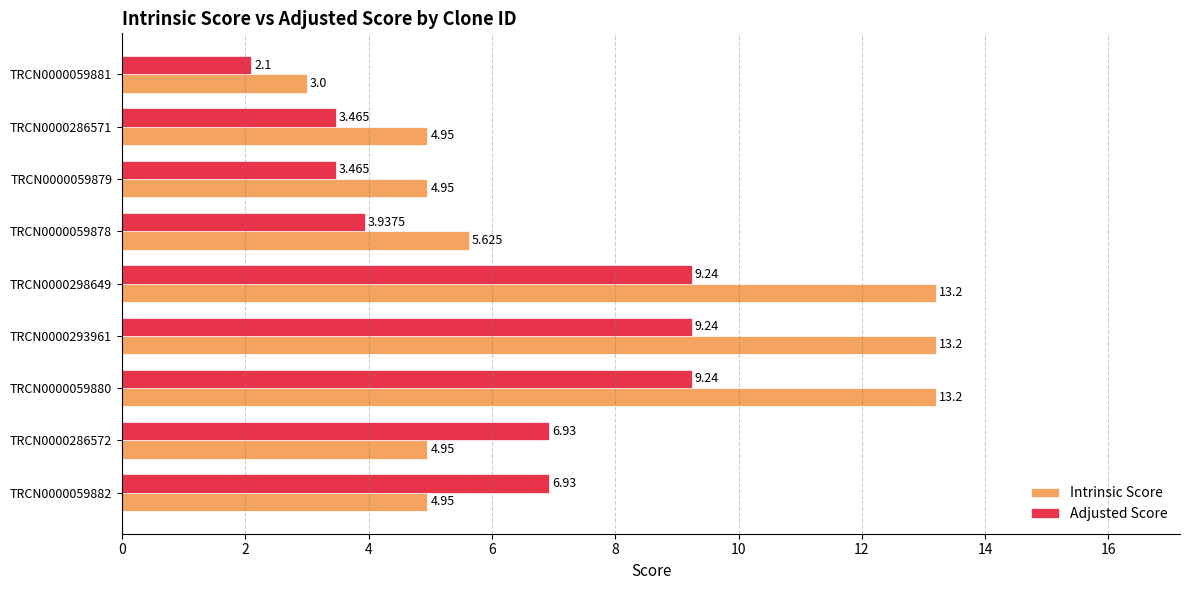

Which series has the largest range (max minus min)?

Intrinsic Score